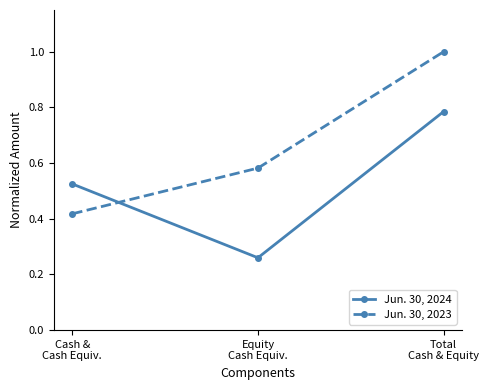

List the series in order of their overall mean, highest first.

Jun. 30, 2023, Jun. 30, 2024